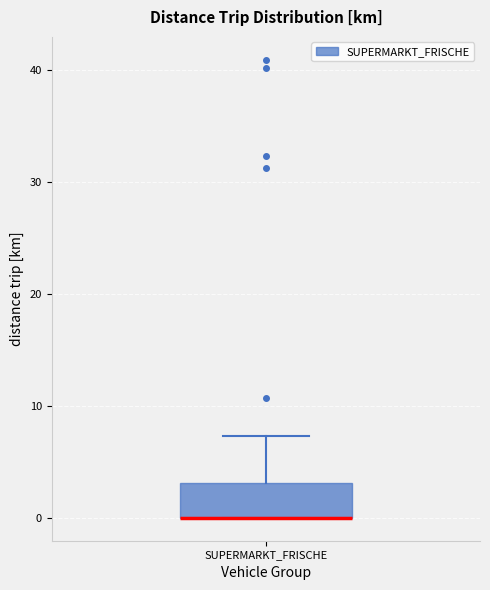

Read this box plot against the y-axis: the position of the median line, the range covered by the box, and the ends of both whiskers. The values are not printed on the chart, so give them approximately, as read against the axis.

median 0 (drawn on the box's lower edge), box 0 to 3, whiskers 0 to 7